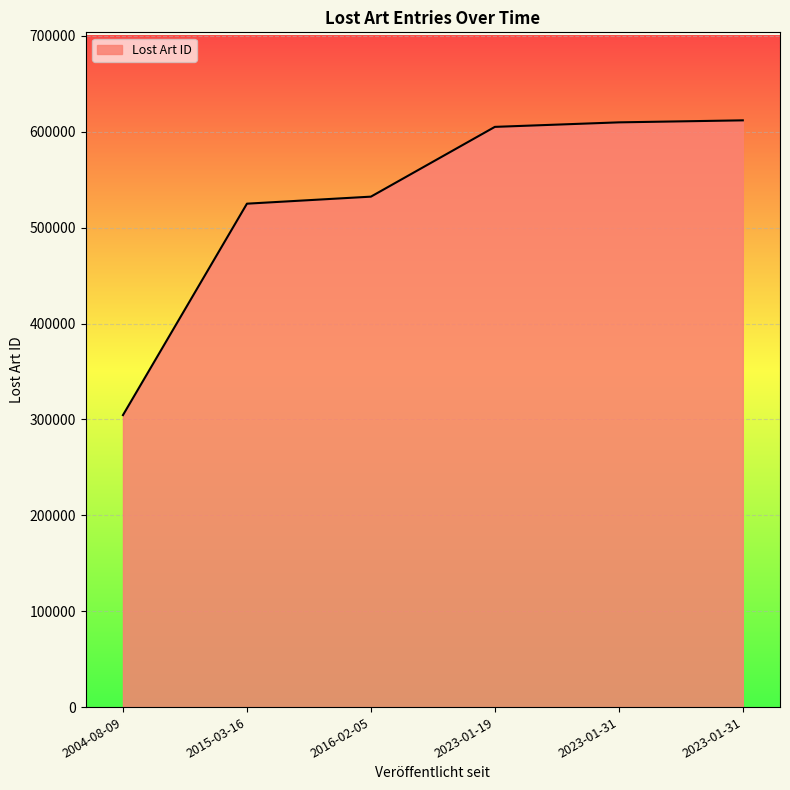

Rank the categories by value from highest to lowest.

2023-01-31, 2023-01-31, 2023-01-19, 2016-02-05, 2015-03-16, 2004-08-09